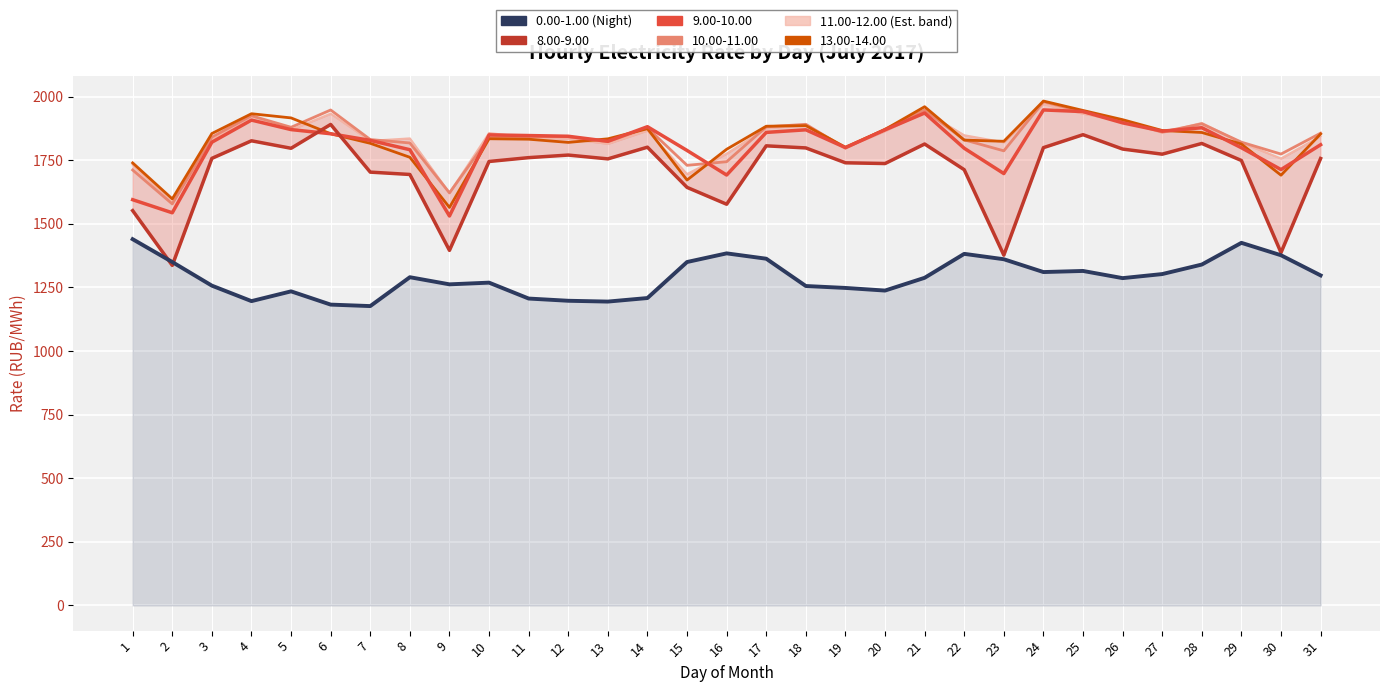

What is the value of the 0.00-1.00 point at the 28th from the left?

1339.8